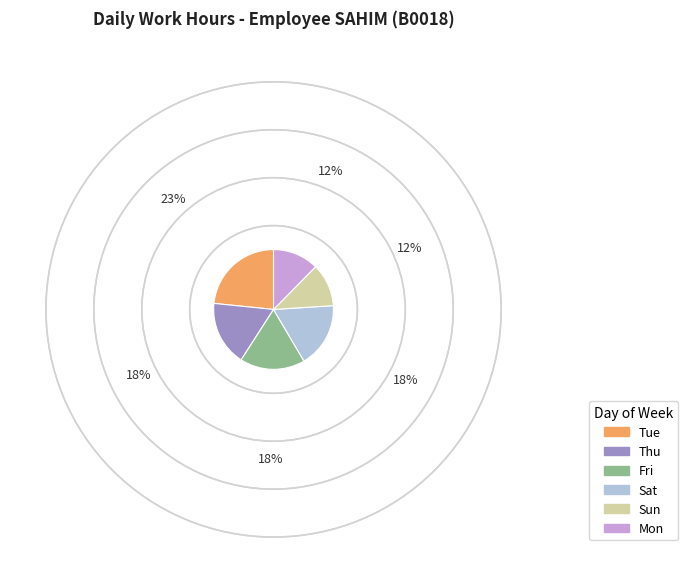

Is there any slice that represents more than half of the pie?

No